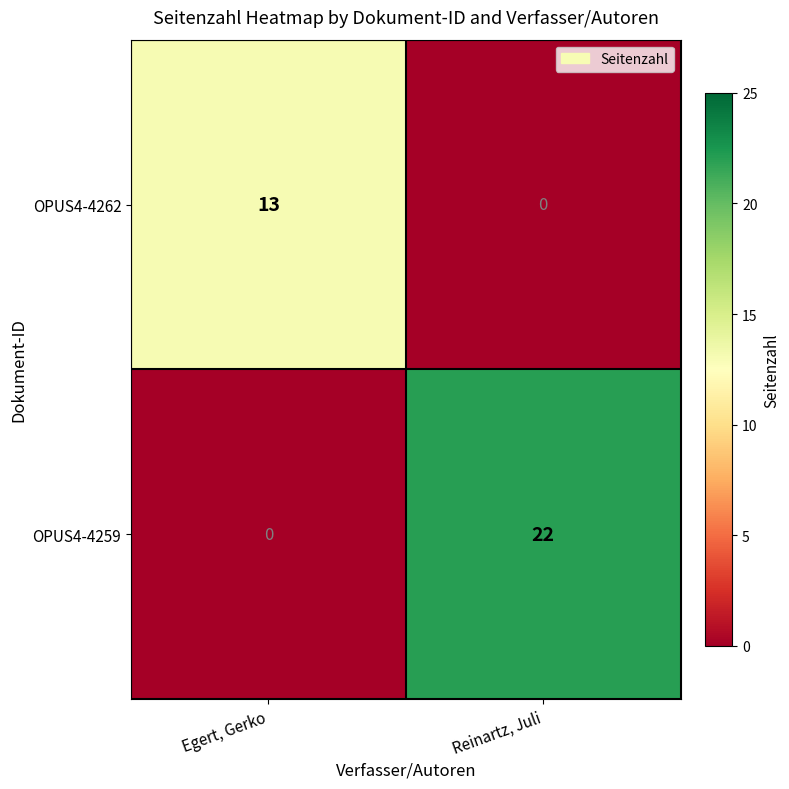

What is the sum of all OPUS4-4259 values?

22